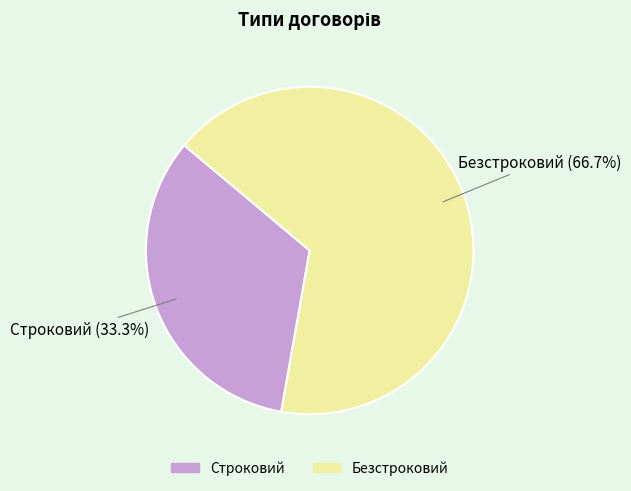

What is the largest slice in the pie chart?

Безстроковий